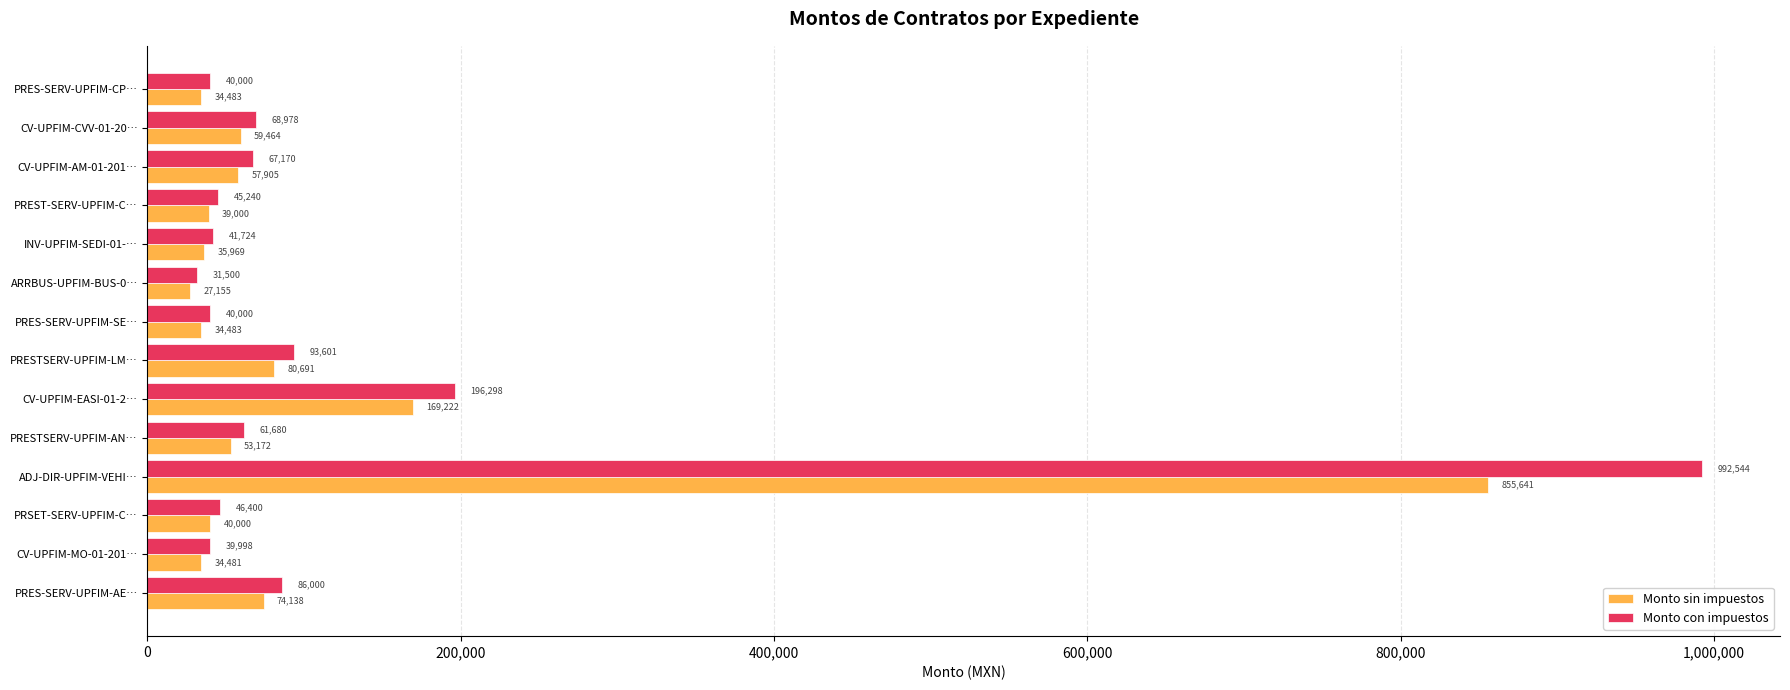

Which series has the widest spread of values?

Monto con impuestos